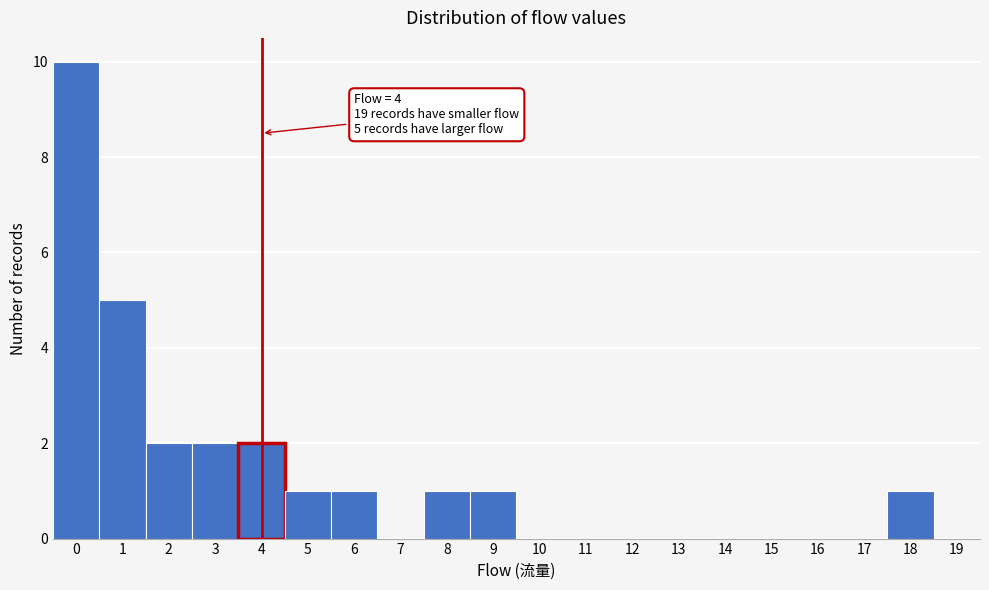

Over which range of the x-axis is the bar tallest?

-0.5 to 0.5